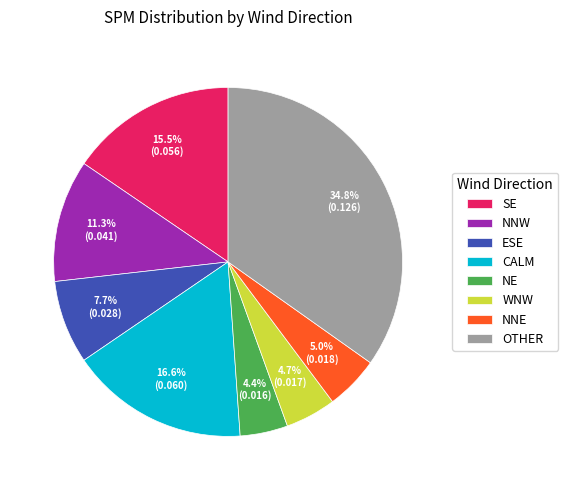

Combined, do WNW and OTHER account for over 50%?

No